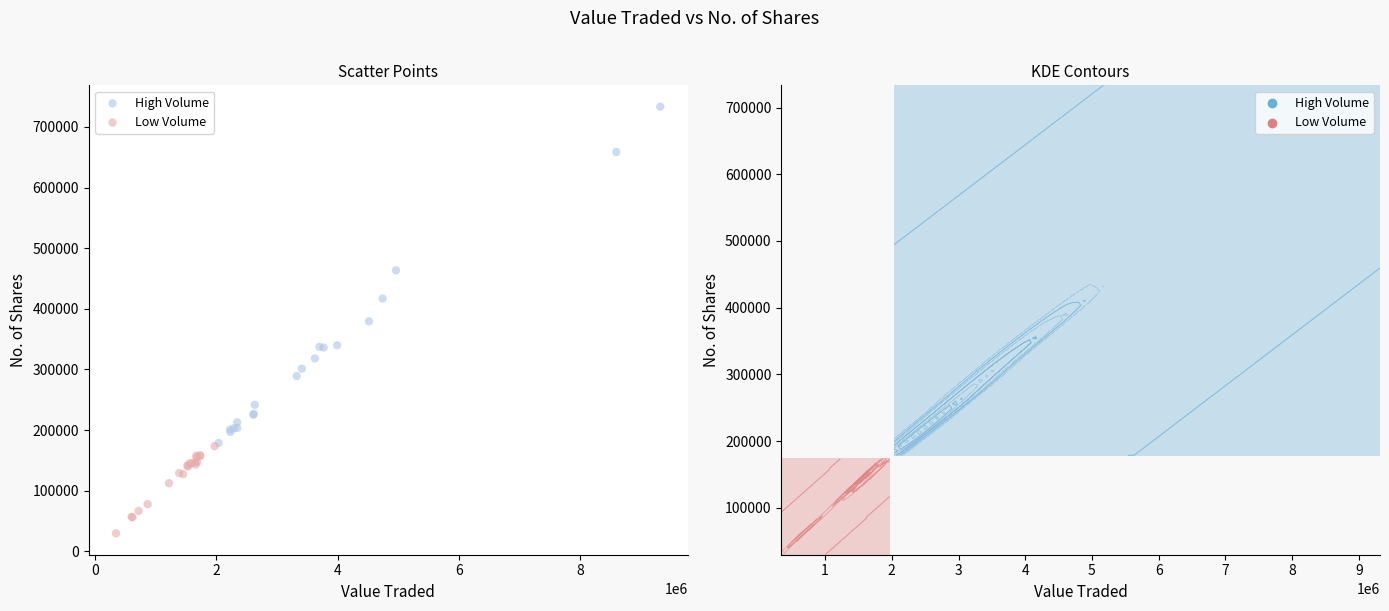

Which series has the largest Y range (max minus min)?

High Volume